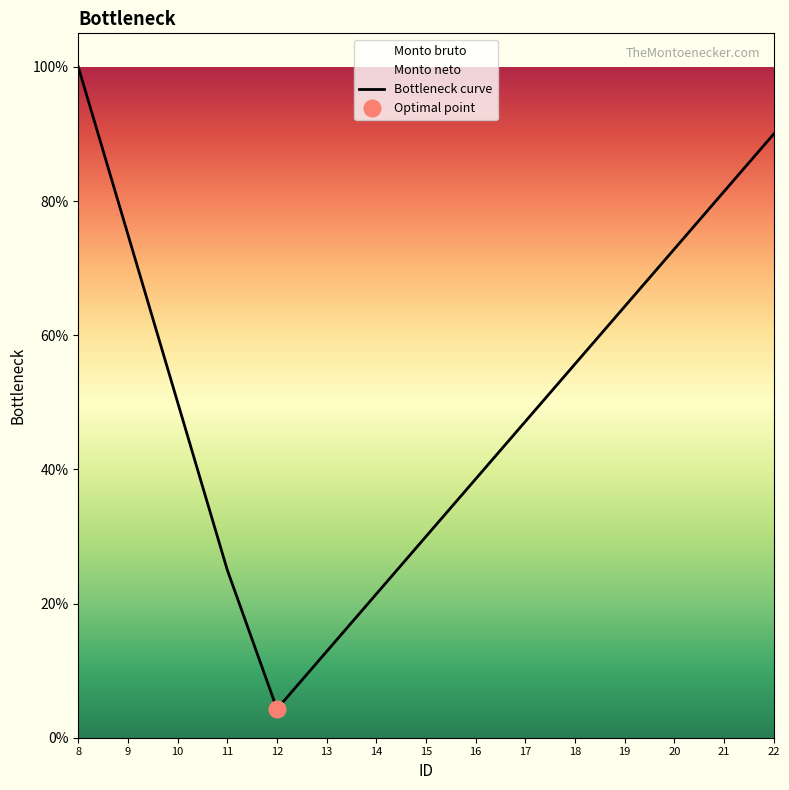

The value at 13 is 0.1. True or false?

True